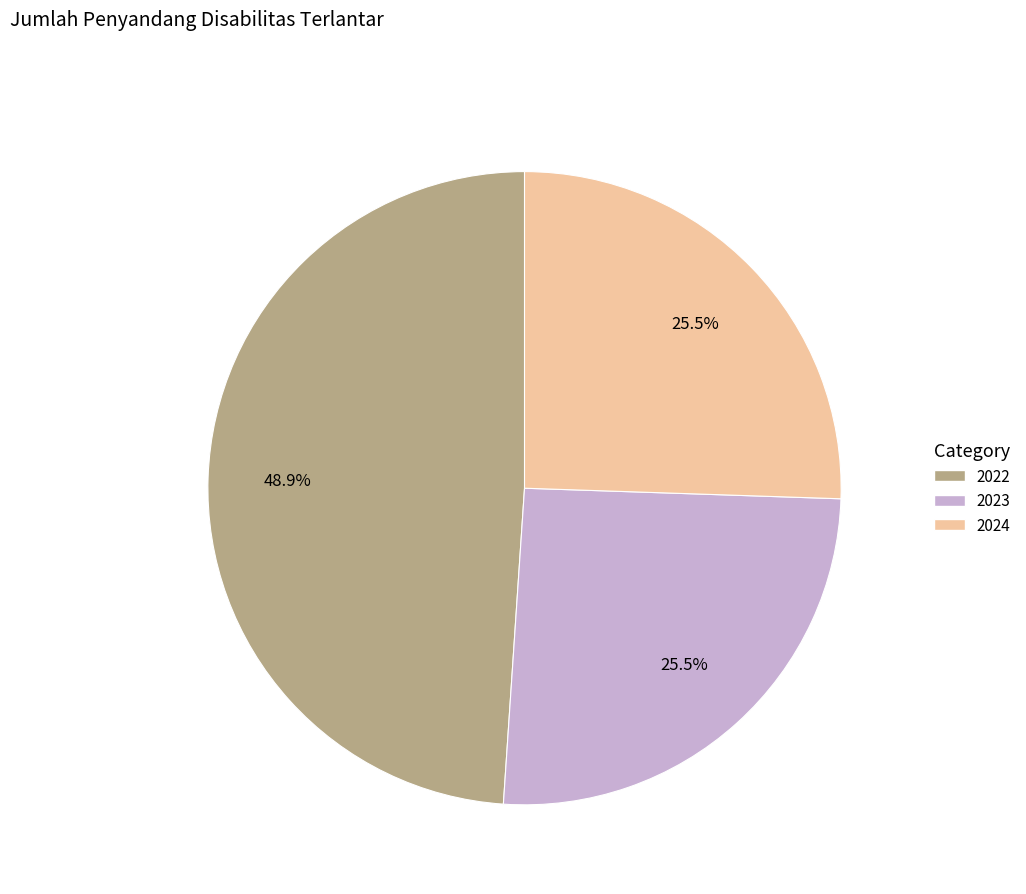

To the nearest percent, what is the difference between the 2023 and 2022 slice percentages?

23%